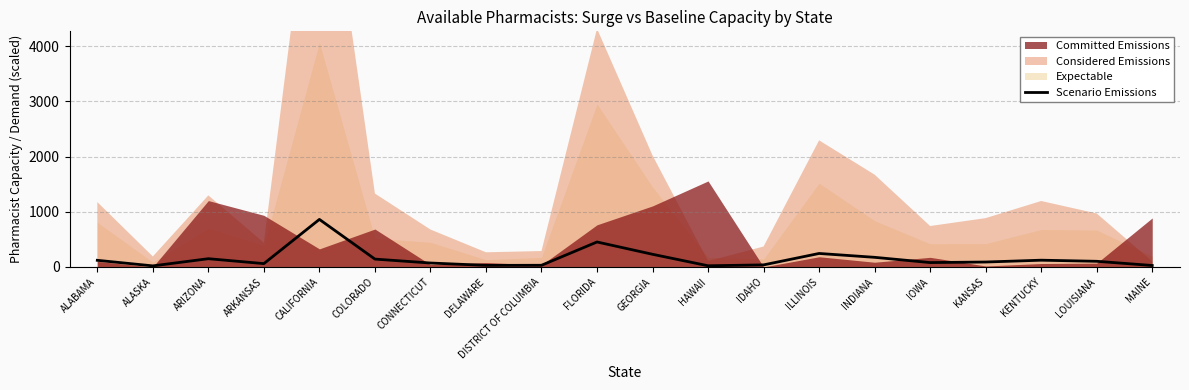

True or false: the data shows 79 at IOWA.

True